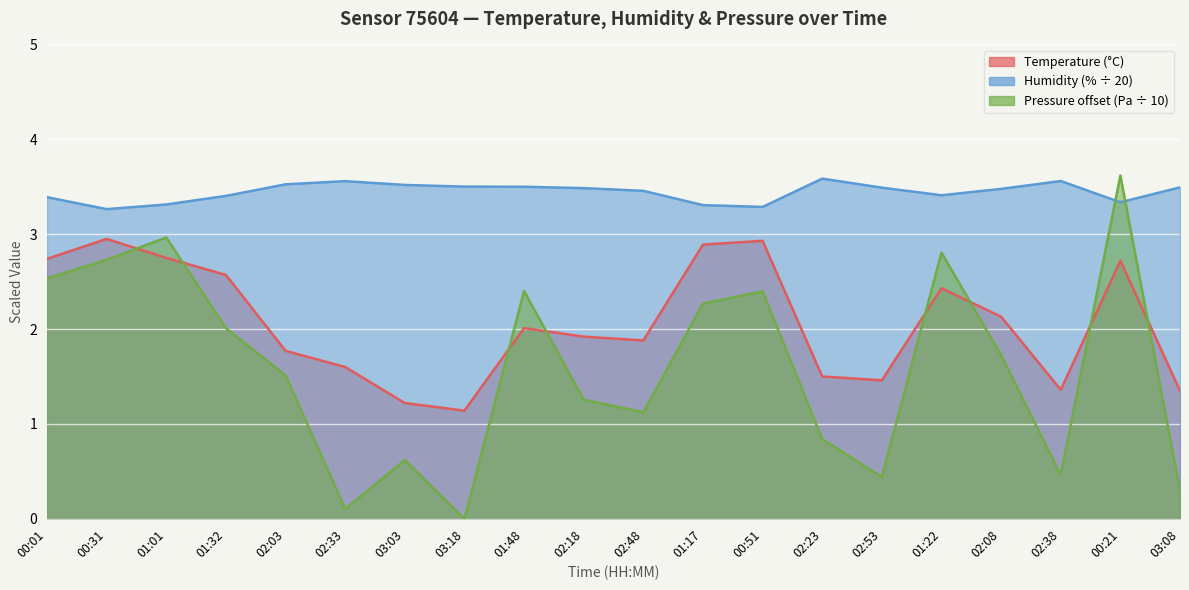

How many times do humidity and pressure_norm cross each other?

2